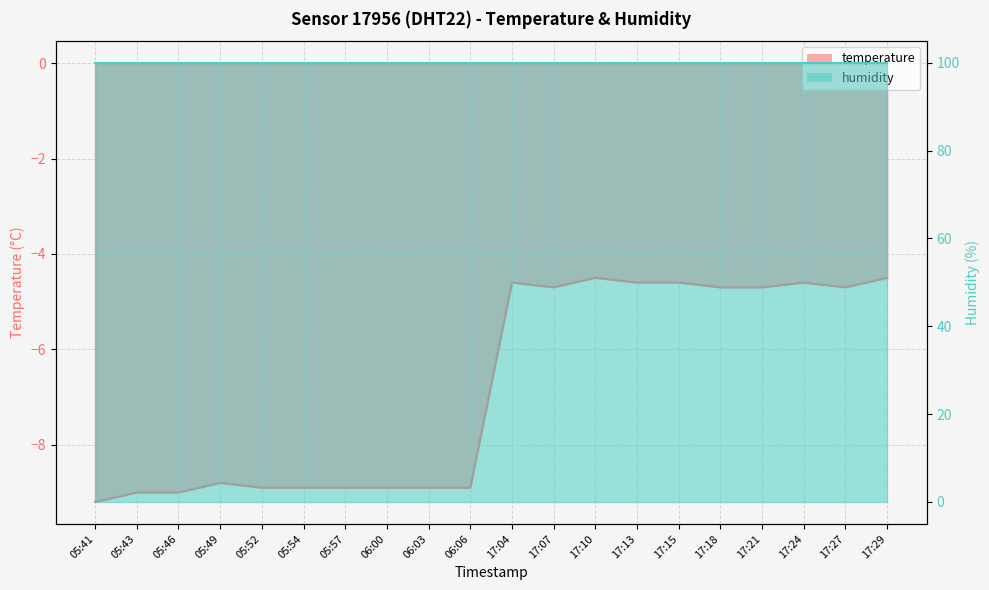

Read the value at 05:49.

-8.8